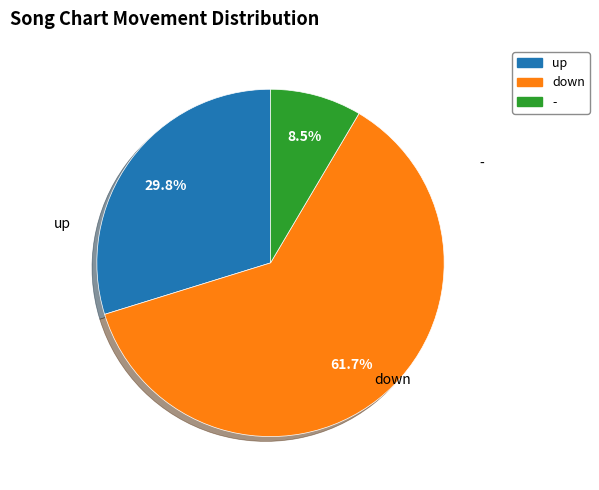

How many segments does this pie chart have?

3